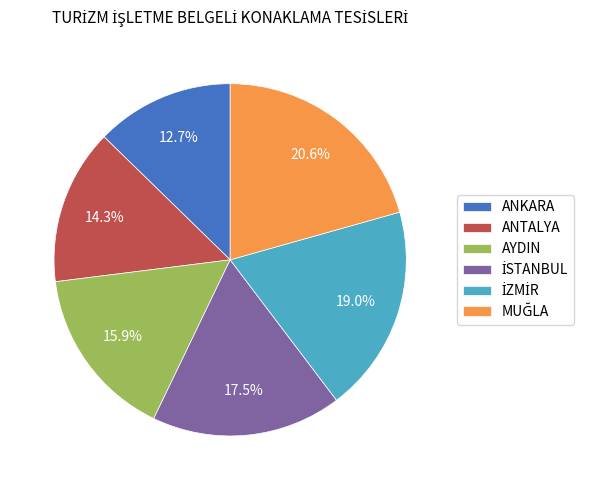

Does any single category account for the majority?

No